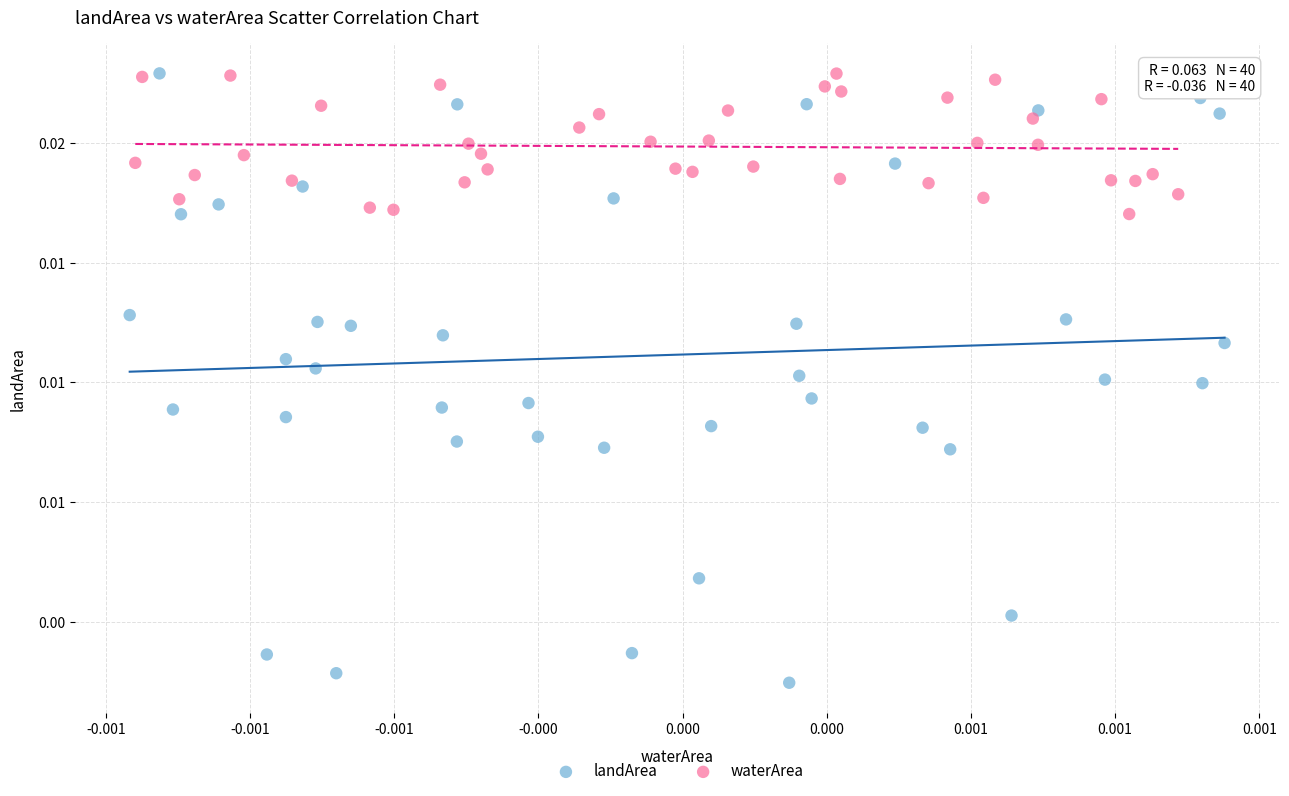

Which series has the largest Y range (max minus min)?

landArea